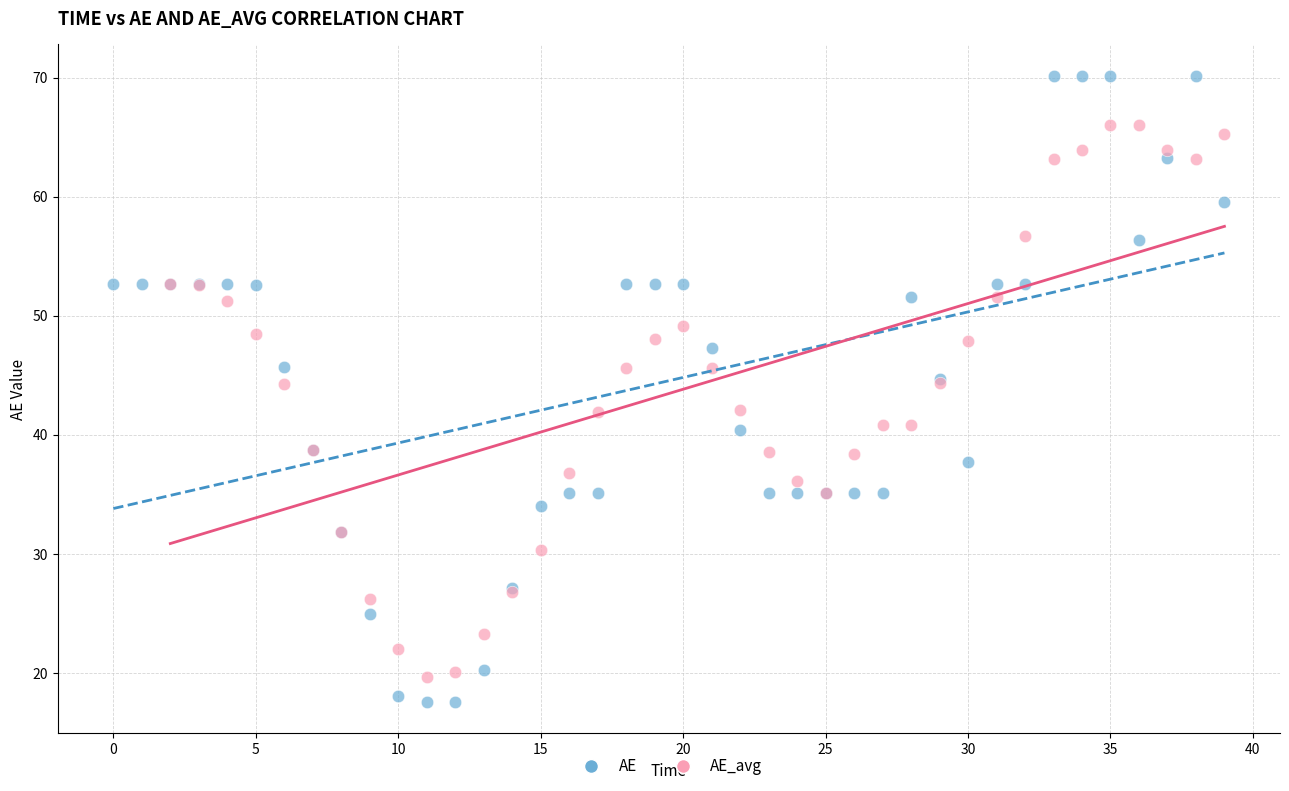

Which series has the largest Y range (max minus min)?

AE